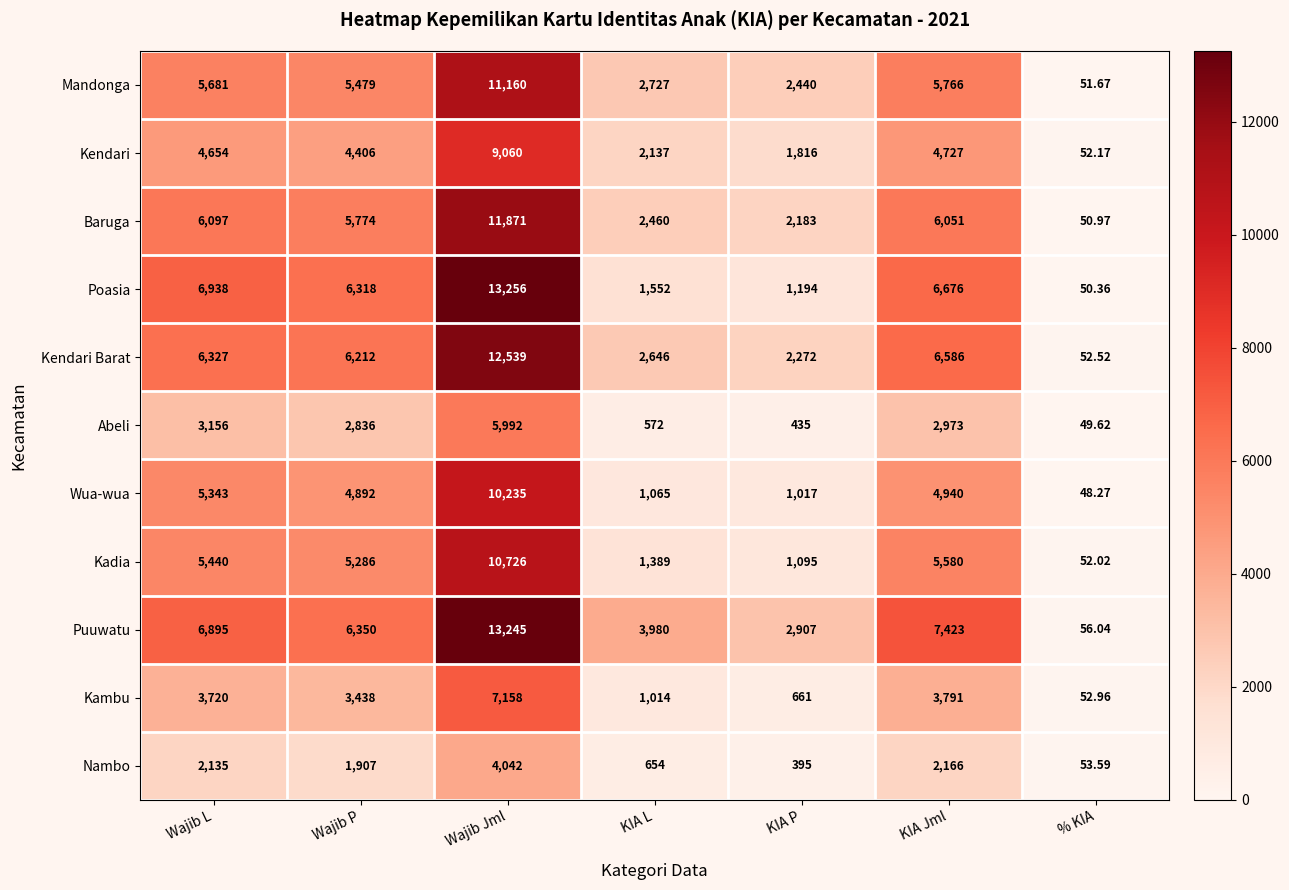

What is the spread (max minus min) of values at KIA L?

3408.0